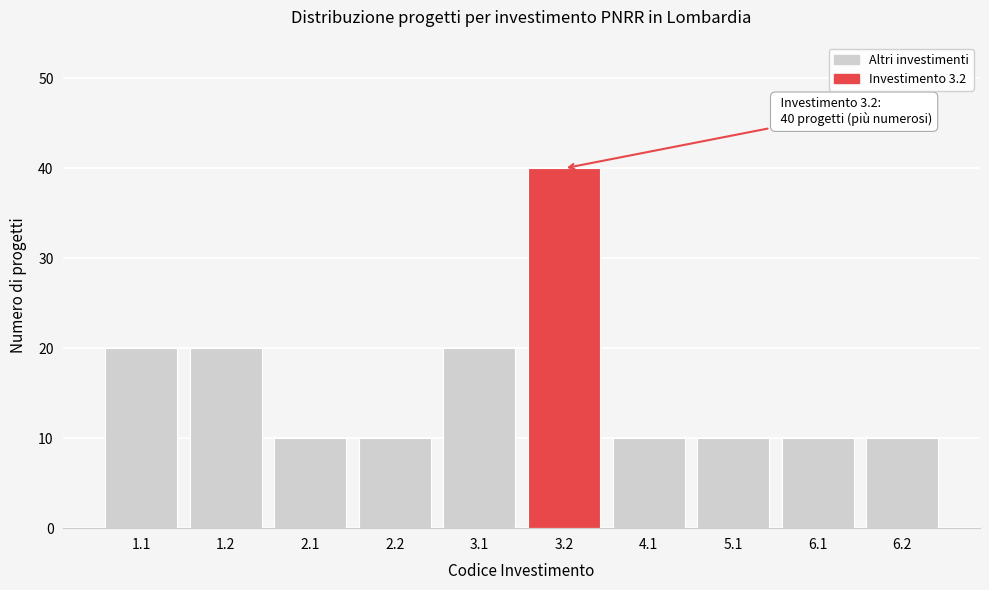

Reading left to right, extract all data points from this chart.

20	20	10	10	20	40	10	10	10	10